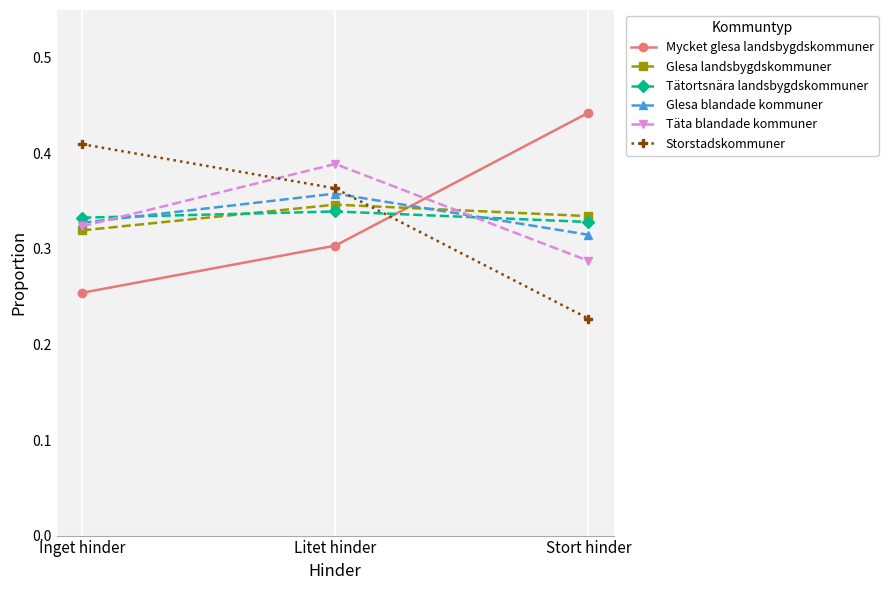

Is the value of Mycket glesa landsbygdskommuner at Inget hinder greater than the value of Storstadskommuner at Stort hinder?

Yes